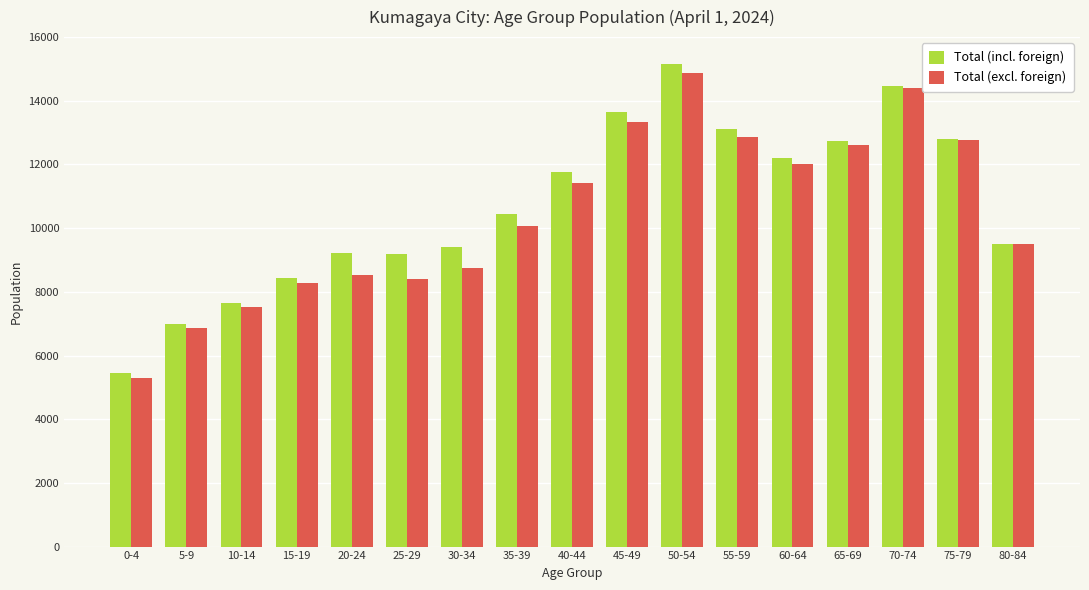

What is the label of the 1st bar from the left?

0-4